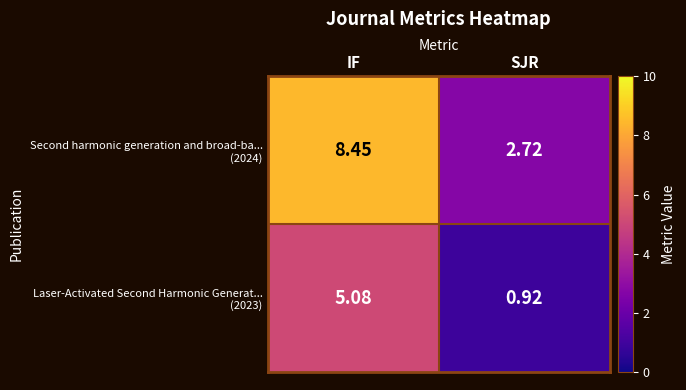

Which category has the lowest value across all series?

SJR